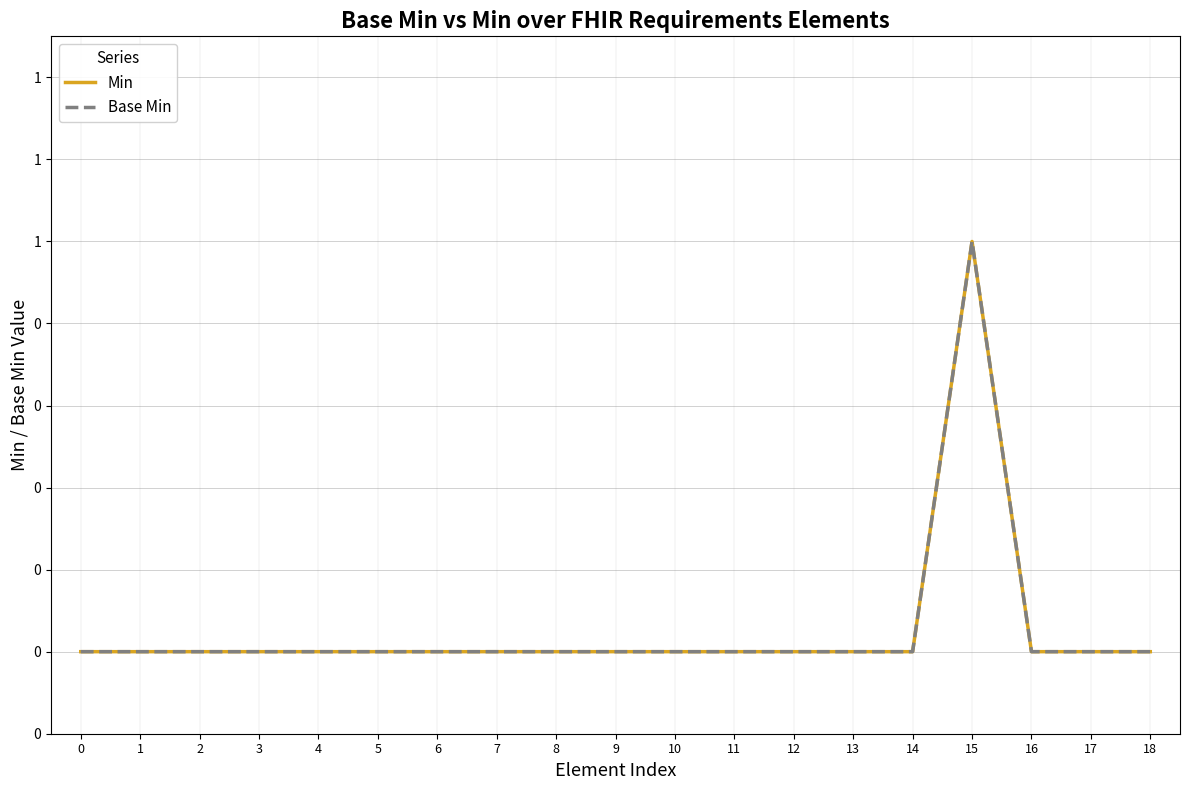

How many Base Min values are between 0 and 1?

19